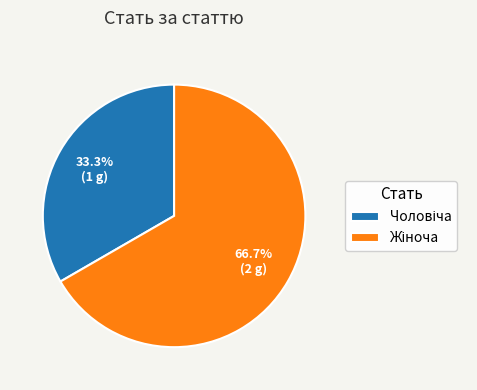

Does any single category account for the majority?

Yes